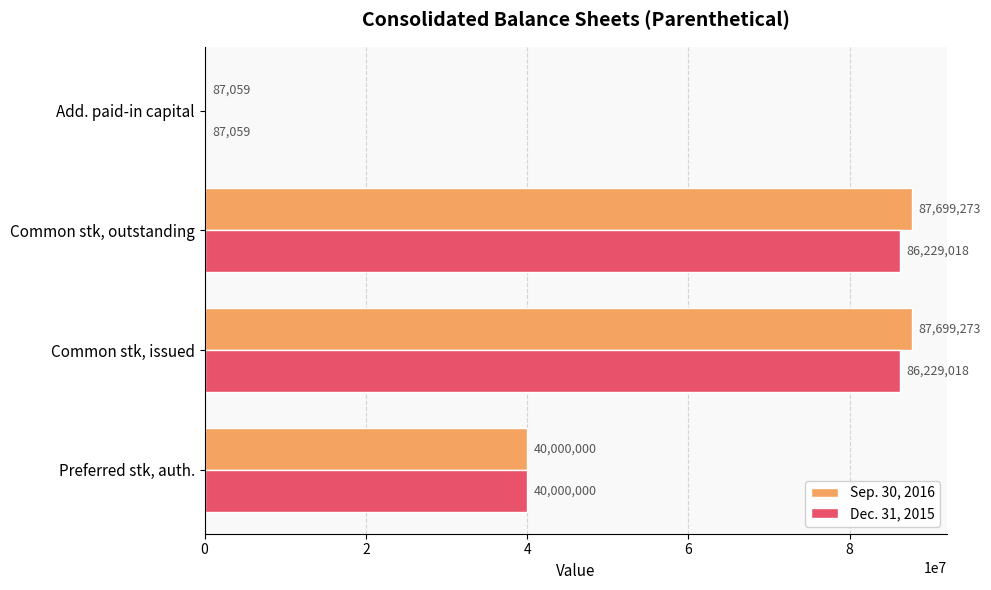

Where is Sep. 30, 2016 nearest to the value 43893166?

Preferred stk, auth.